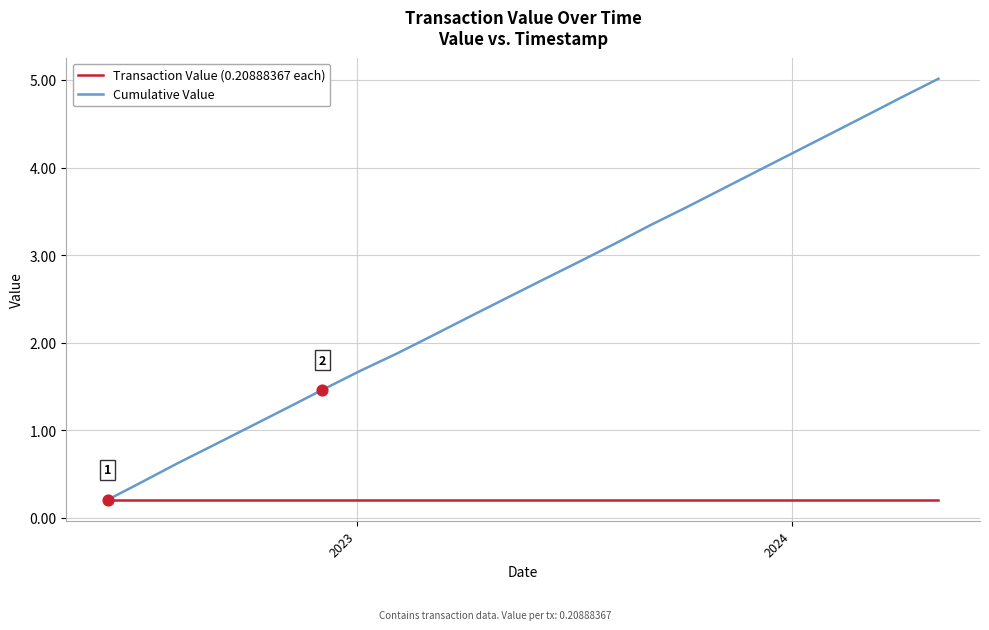

Which series has the largest range (max minus min)?

Cumulative Value